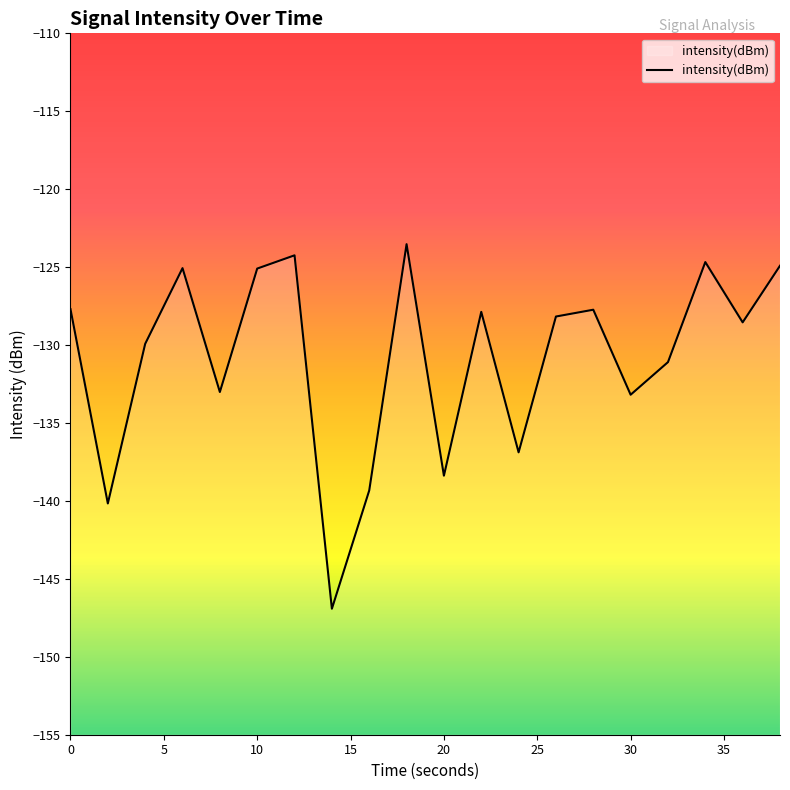

What is the sum of the values at 25 and 17?

-249.8